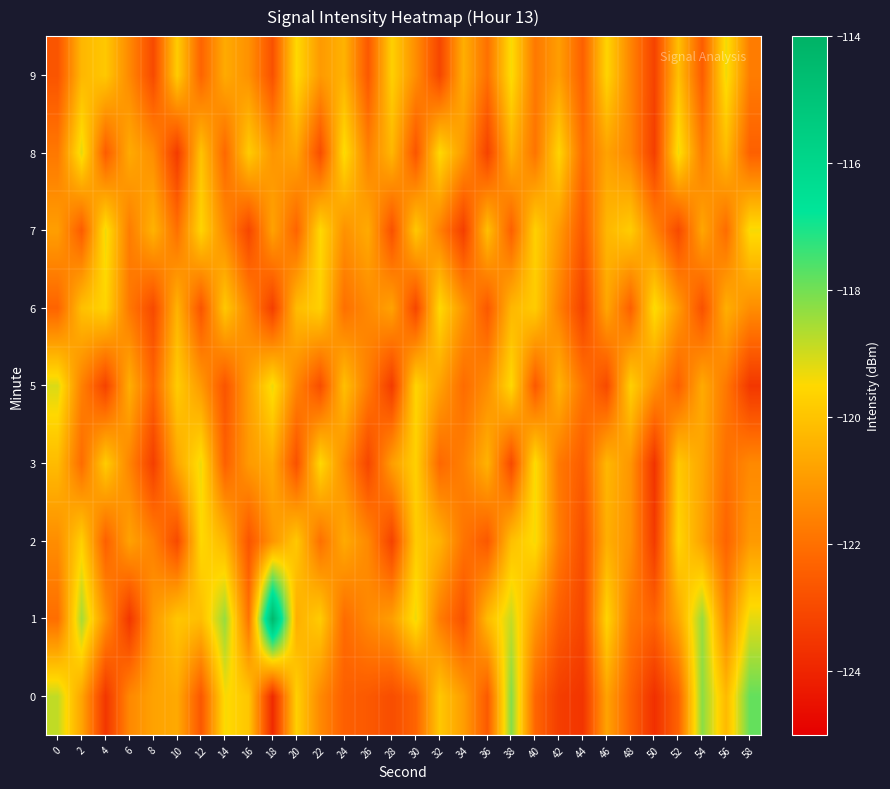

Which has a higher value, 32 or 16?

32